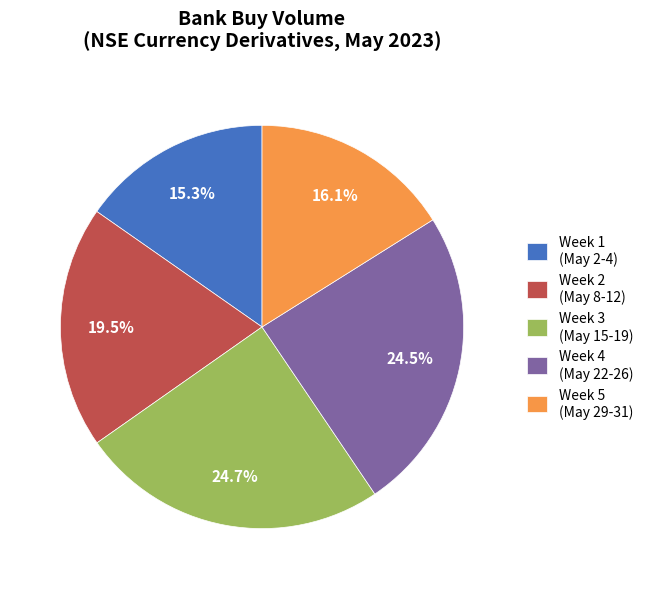

Combined, what portion of the pie is Week 3 (May 15-19) and Week 1 (May 2-4)?

40.0%